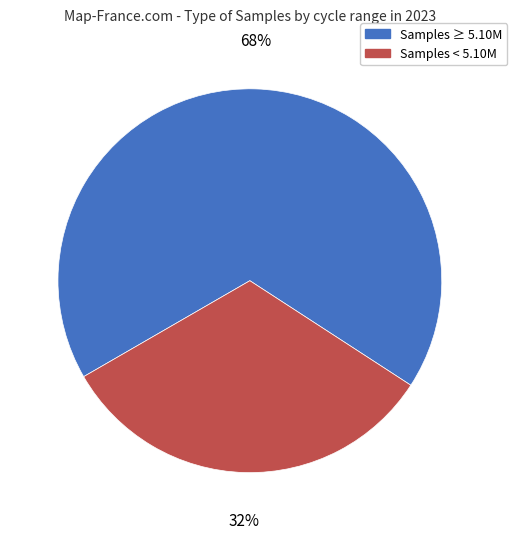

Do Samples ≥ 5.10M and Samples < 5.10M together represent more than half of the pie?

Yes